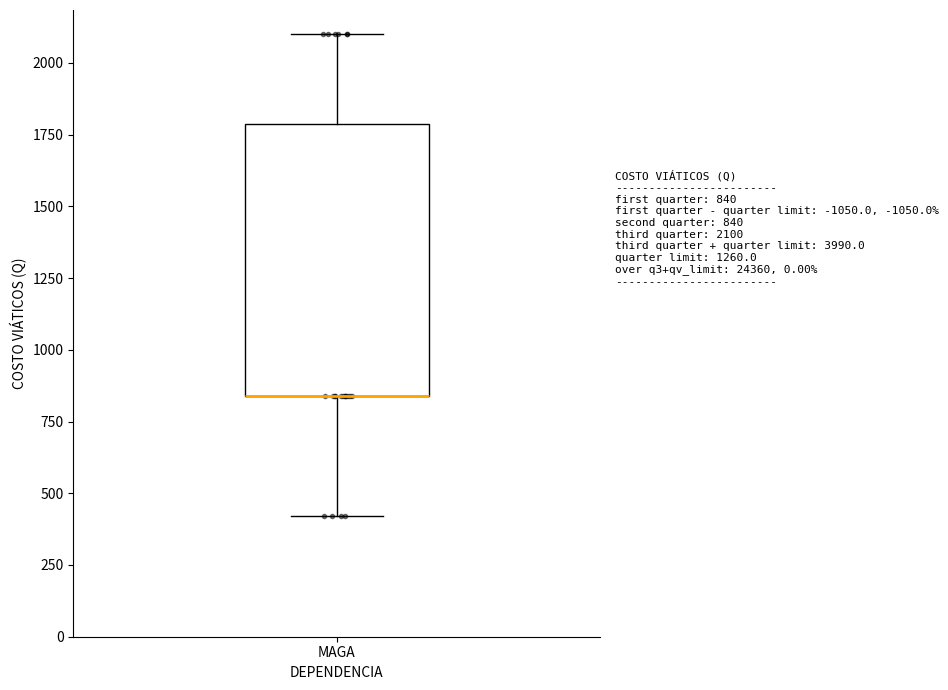

Read this box plot against the y-axis: the position of the median line, the range covered by the box, and the ends of both whiskers. The values are not printed on the chart, so give them approximately, as read against the axis.

median 850 (drawn on the box's lower edge), box 850 to 1800, whiskers 400 to 2100